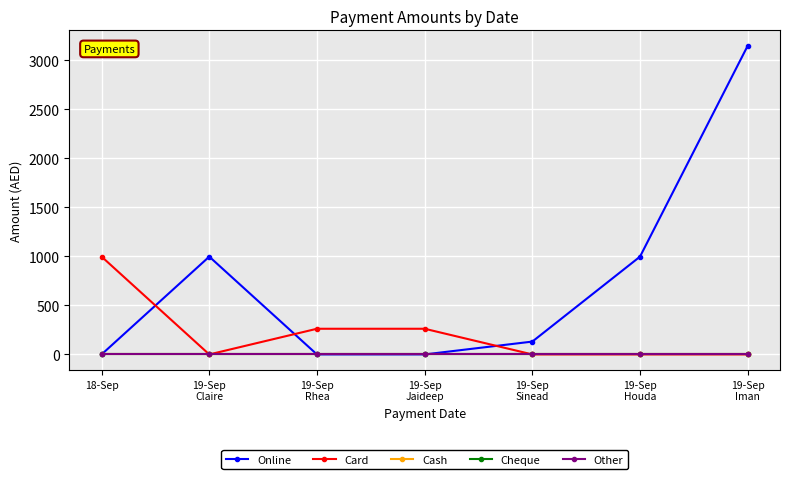

Does the chart have visible grid lines?

Yes